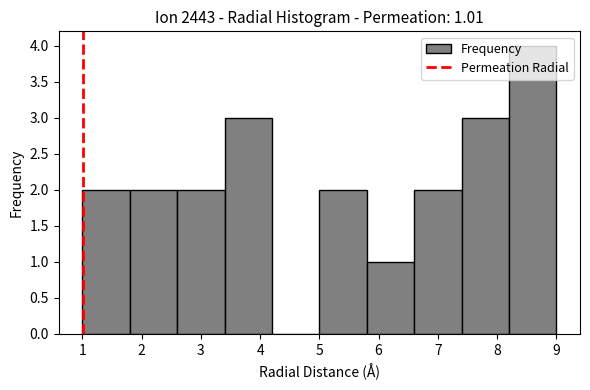

Over which range of the x-axis is the bar tallest?

8.2 to 9.0